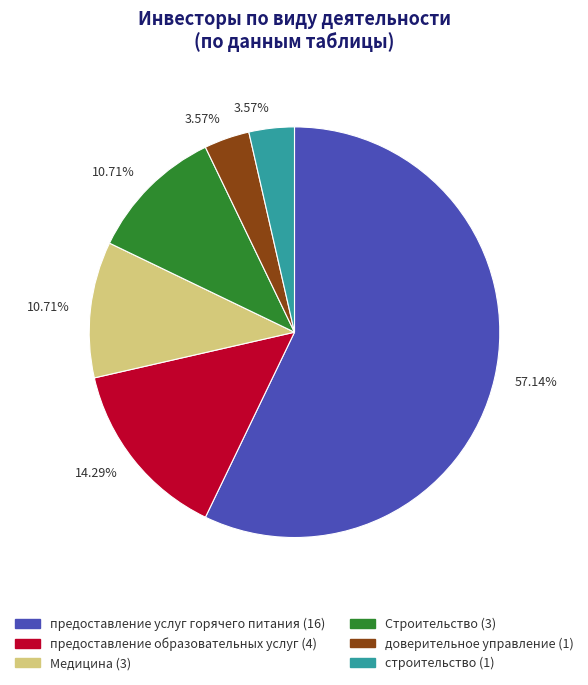

Is there a majority slice in this chart?

Yes